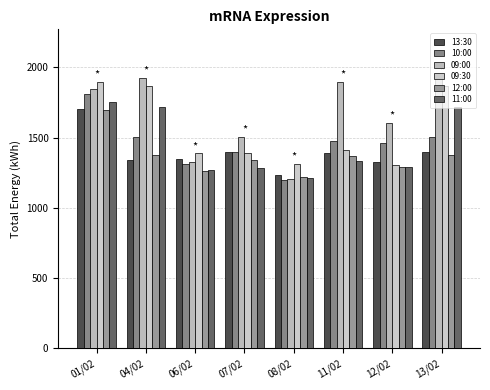

At how many categories does at least one series exceed 1517?

5